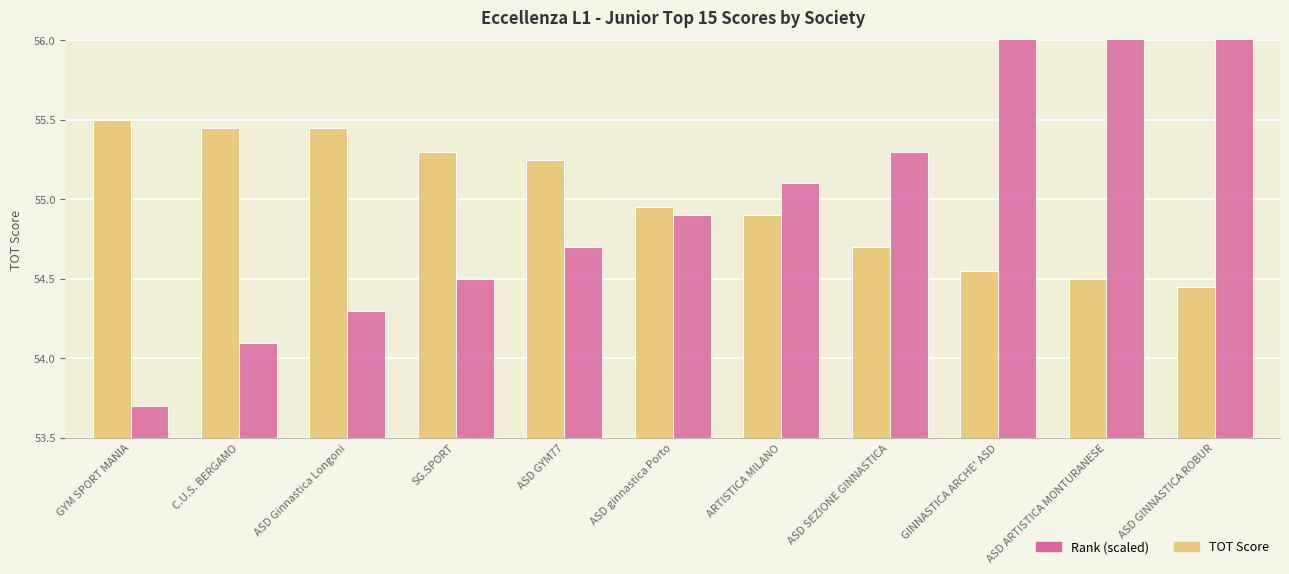

At which label is TOT Score closest to 54?

ASD GINNASTICA ROBUR